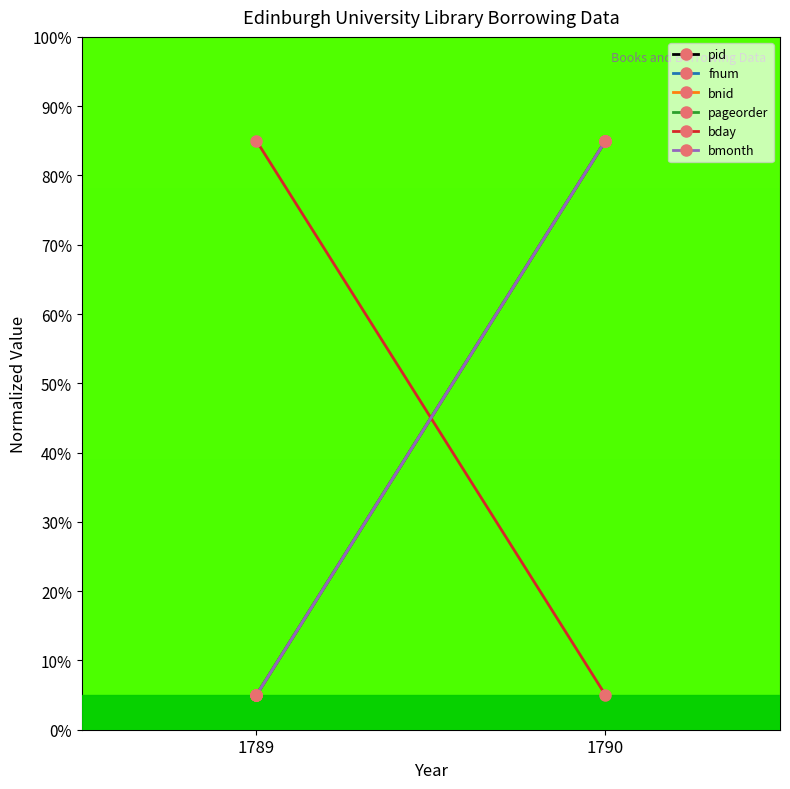

How many series are shown in this chart?

6